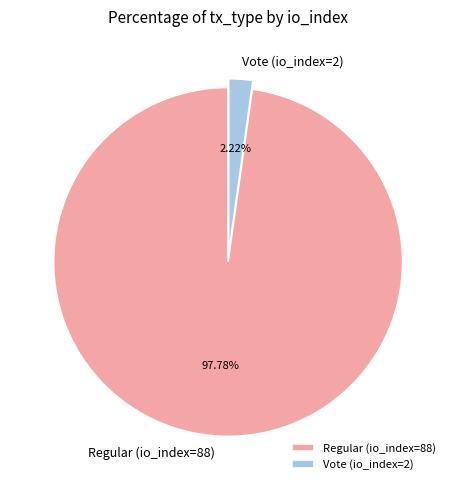

Does any single category account for the majority?

Yes